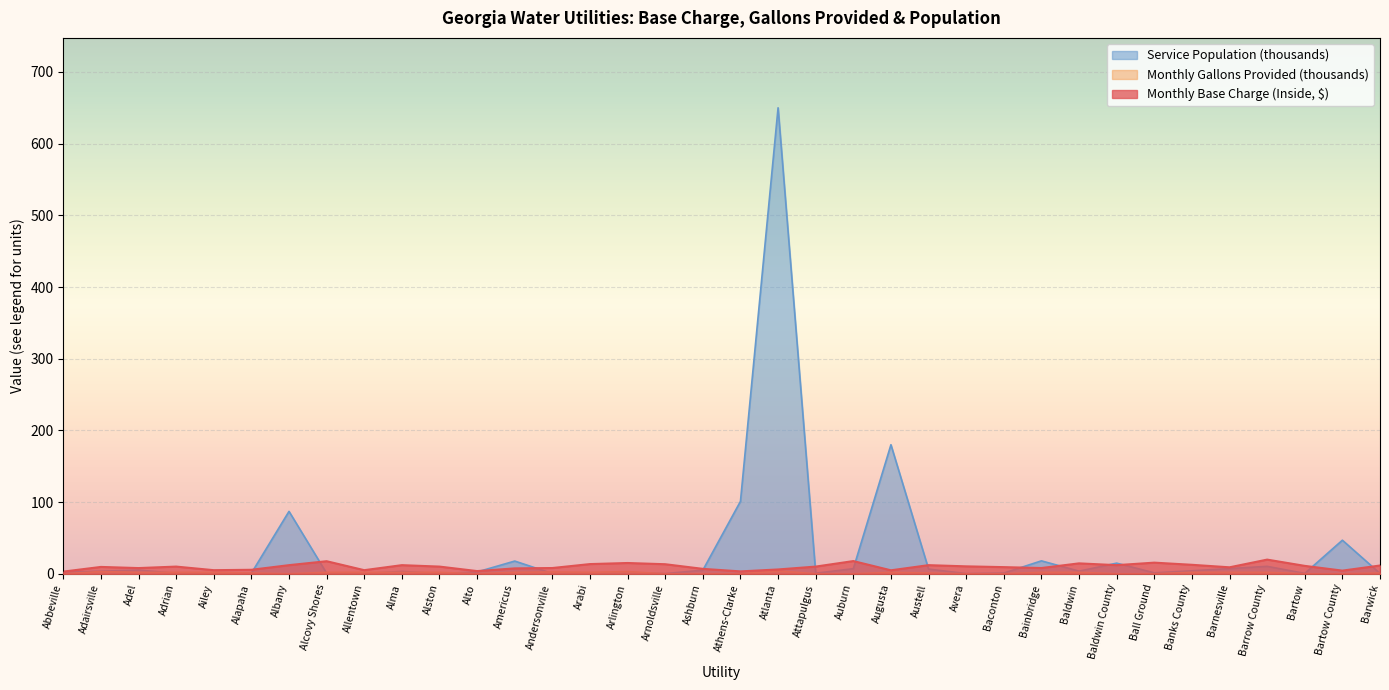

How many values in the Monthly Base Charge (Inside) series exceed 10?

16